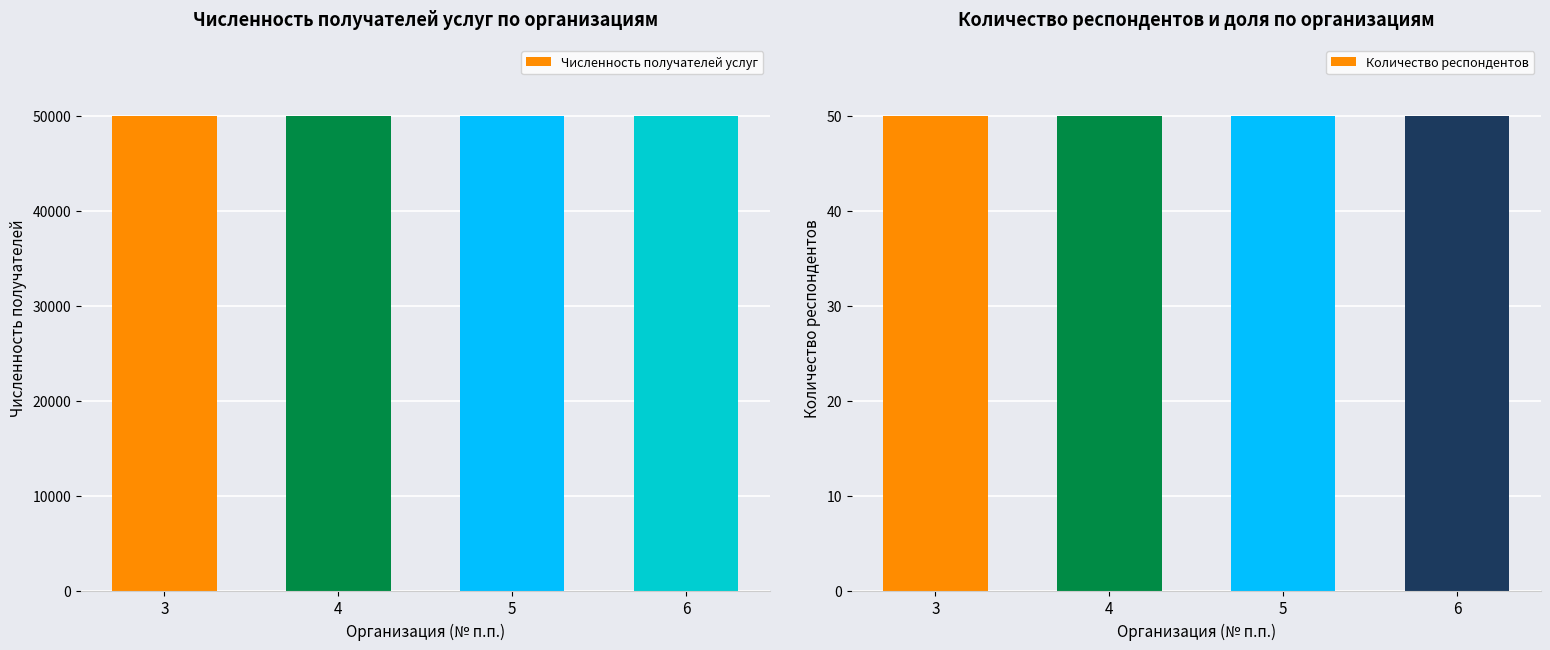

Are the bars grouped side by side (vs. stacked)?

Yes